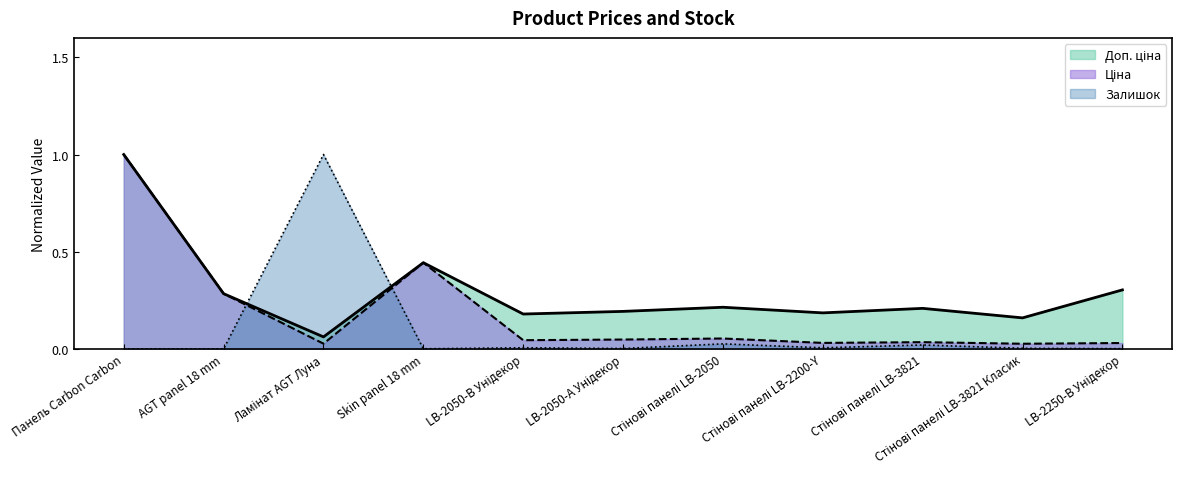

How many interior local valleys does the Доп. ціна series have?

4